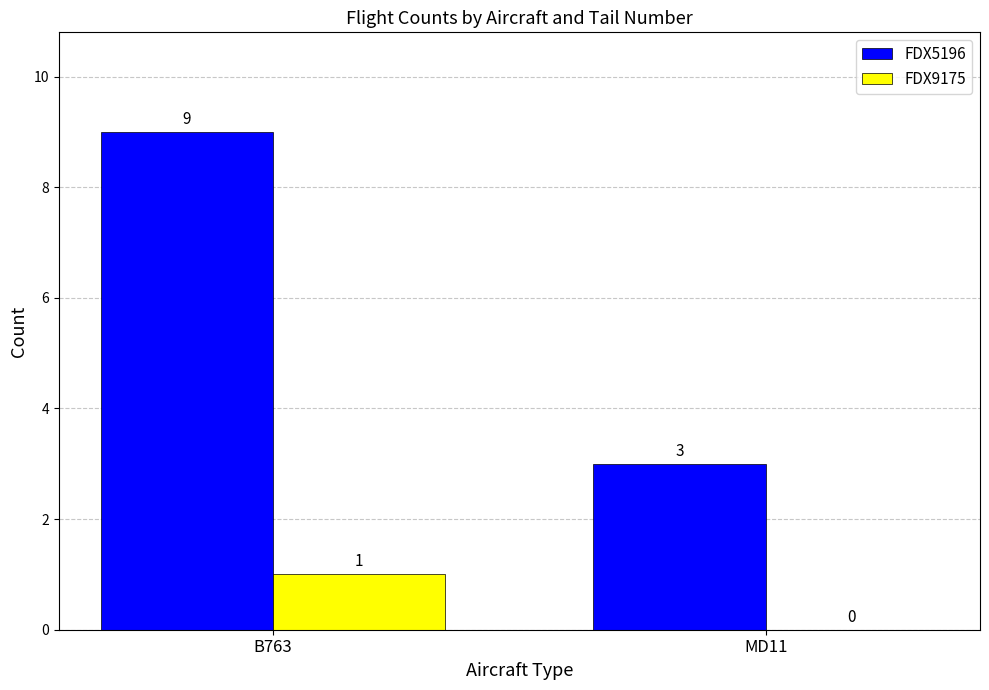

What value does the FDX5196 series have at B763?

9